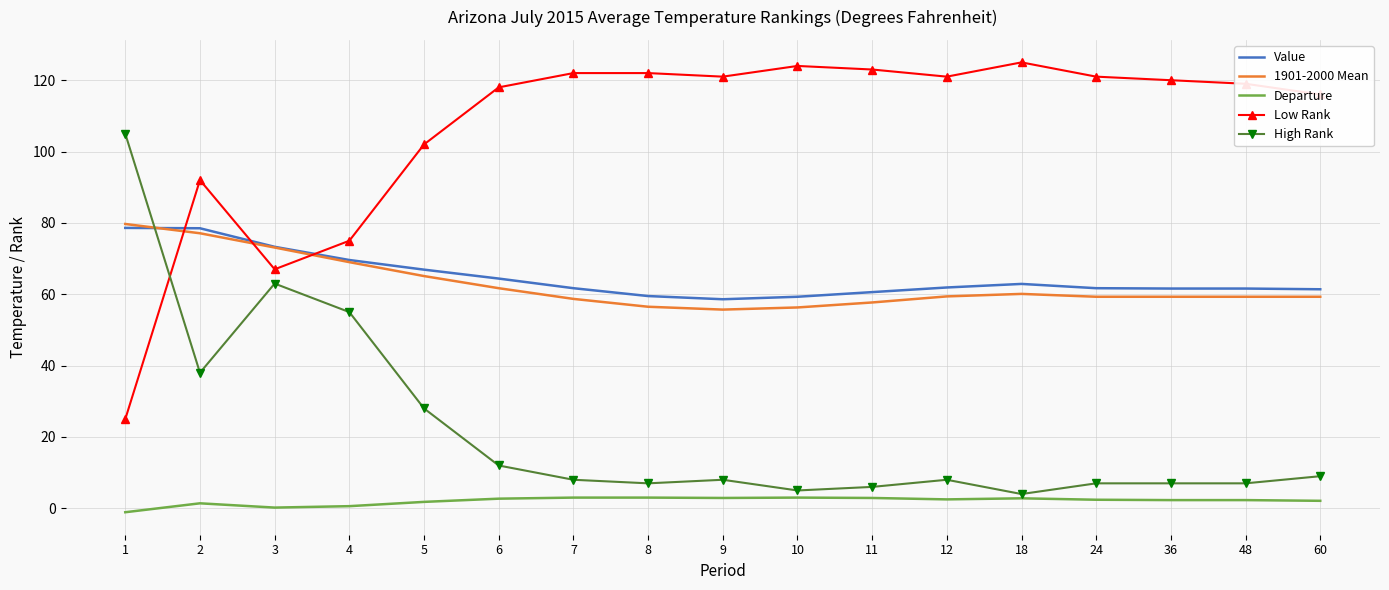

After their last crossing, which series has the higher values: Value or 1901-2000 Mean?

Value